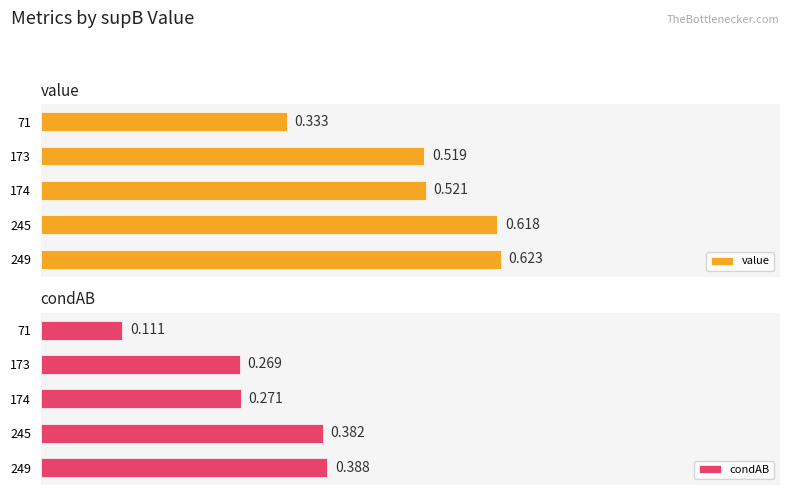

Between 245 and 174, which series saw the biggest shift?

condAB